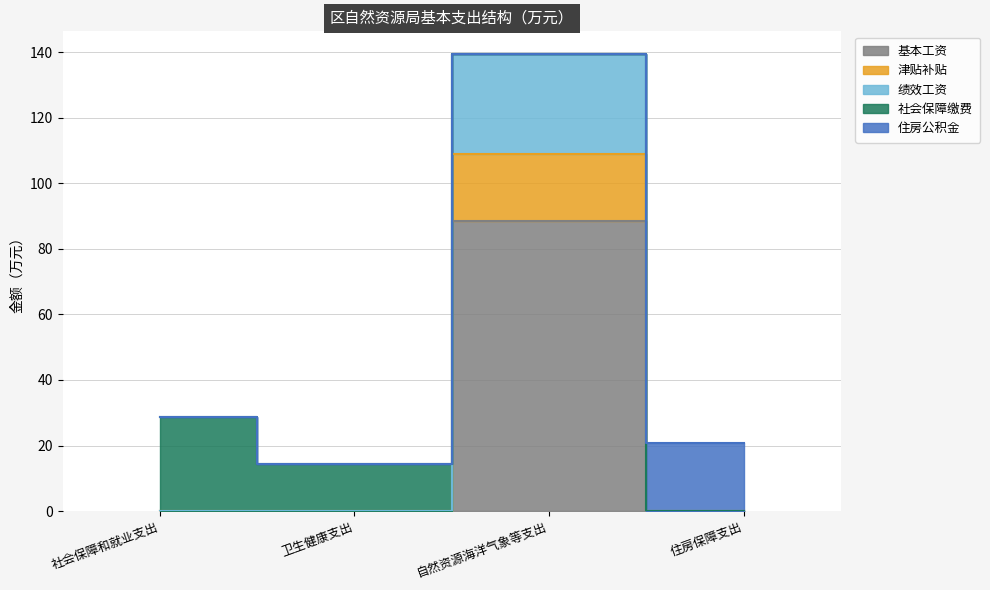

How many values in the 基本工资 series exceed 0?

1